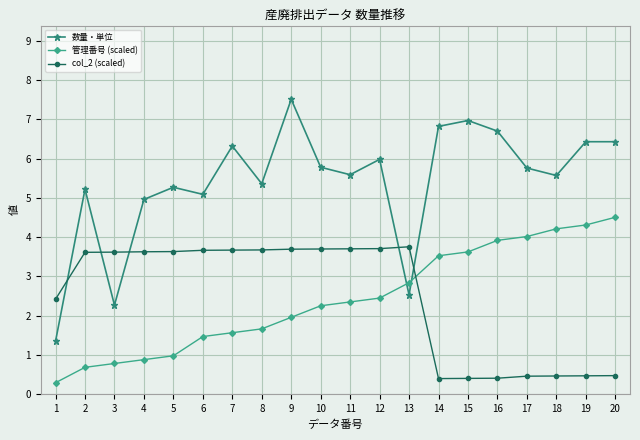

Is it true that 数量・単位 equals 7.0 at 15?

True